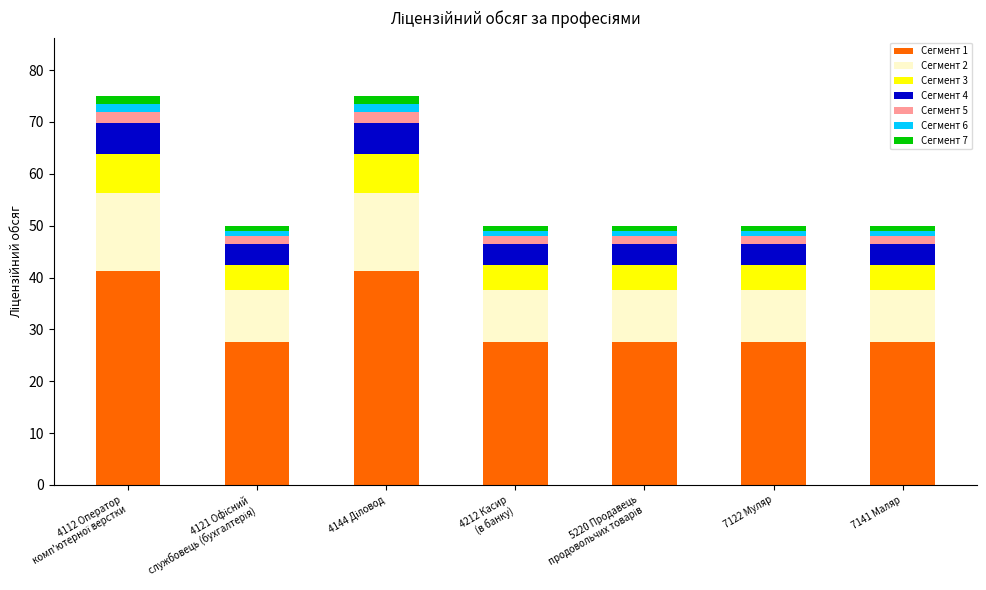

What is the sum of all Сегмент 1 values?

220.0